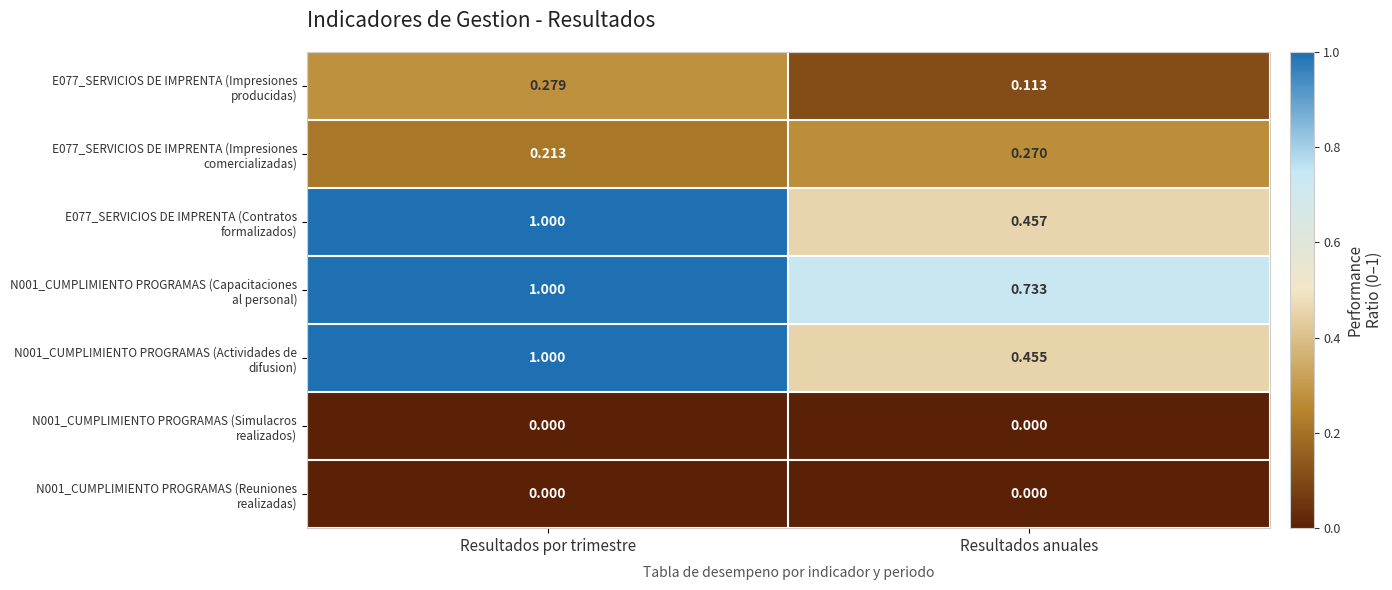

Which category has the highest value across all series?

Resultados por trimestre